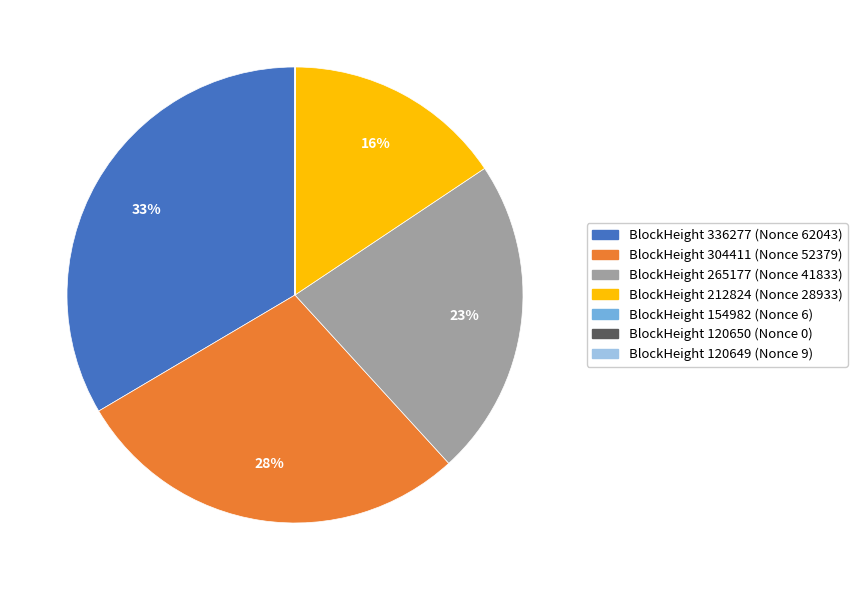

To the nearest percent, what is the difference between the largest and smallest slice percentages?

33%